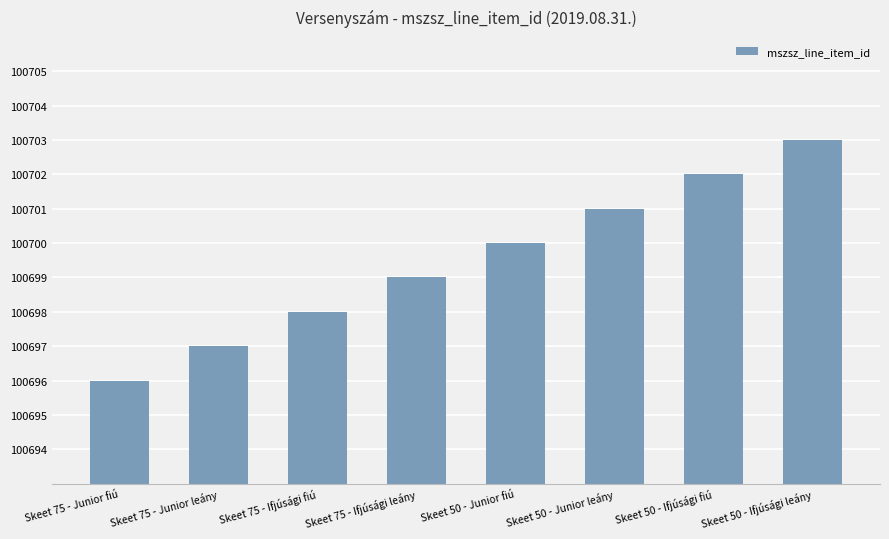

Where is the data nearest to the value 100699?

Skeet 75 - Ifjúsági leány